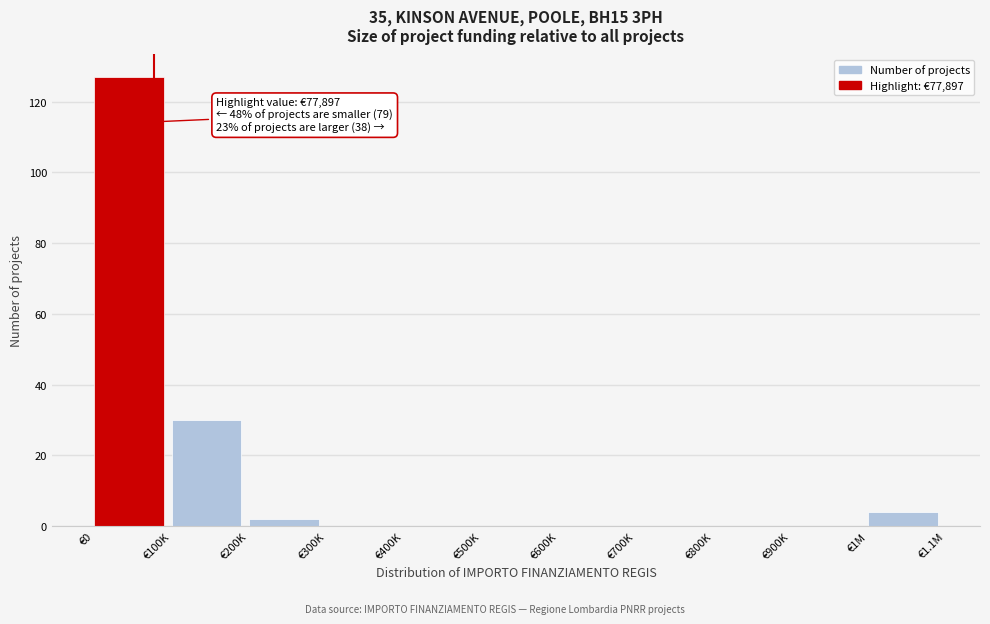

Reading left to right, what are all the values shown in this chart?

€0=127	€100K=30	€200K=2	€300K=0	€400K=0	€500K=0	€600K=0	€700K=0	€800K=0	€900K=0	€1M=4